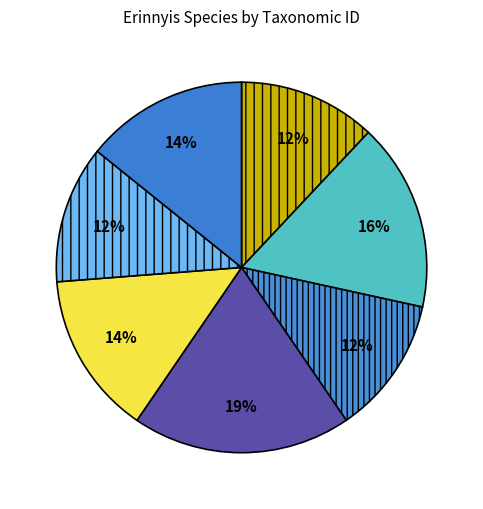

Is there a majority slice in this chart?

No